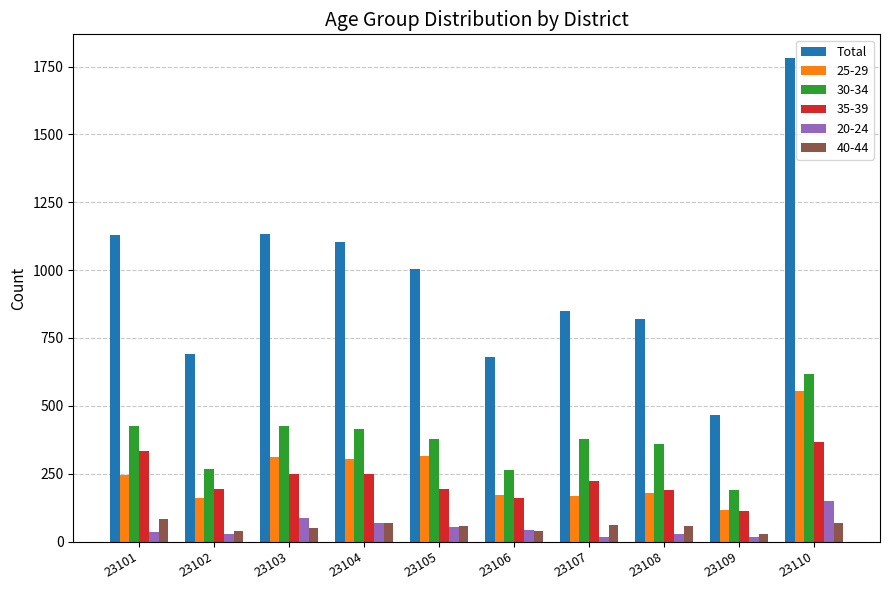

What is the maximum value shown in the chart?

1780